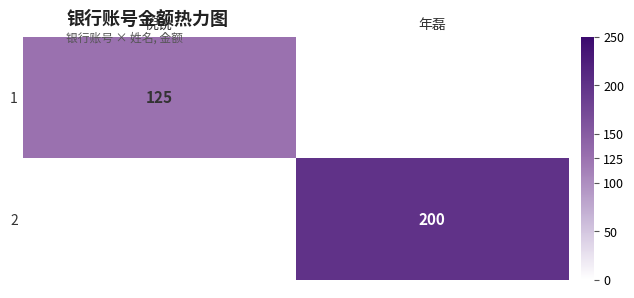

At which label does 1 reach its peak?

倪锐